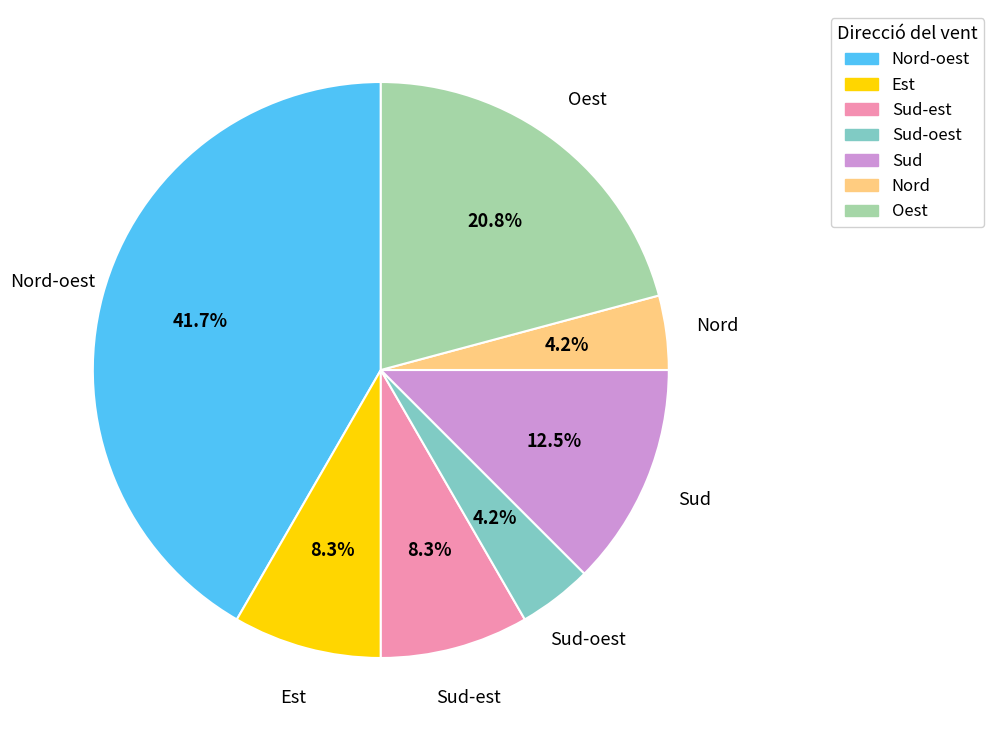

Does any single category account for the majority?

No